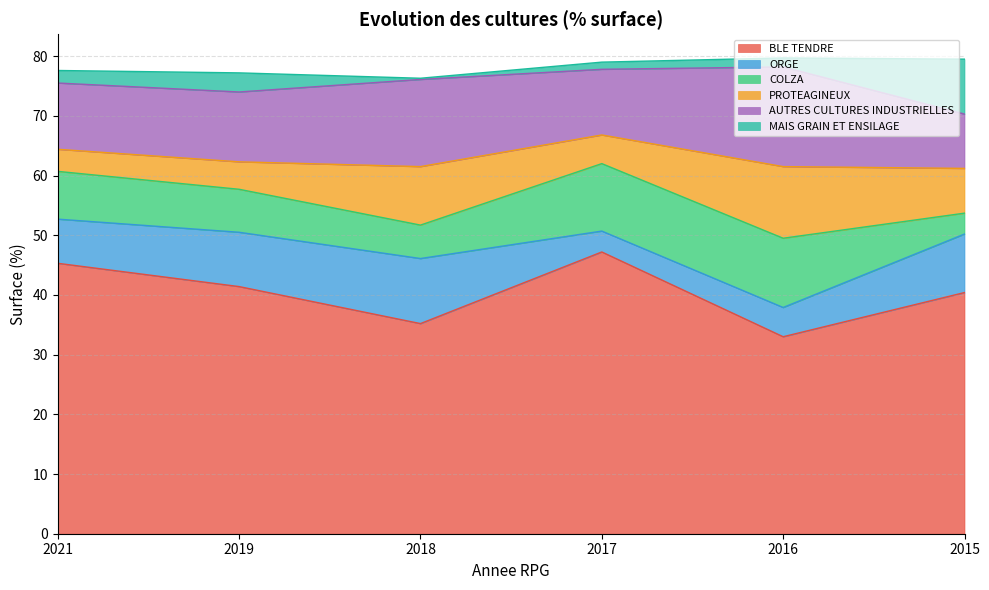

What is the spread (max minus min) of values at 2017?

46.0